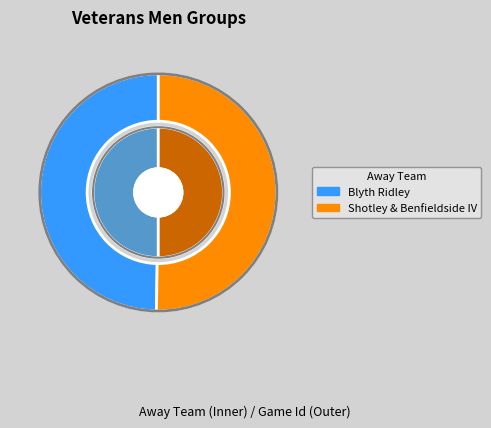

Is Blyth Ridley the majority of the pie?

No